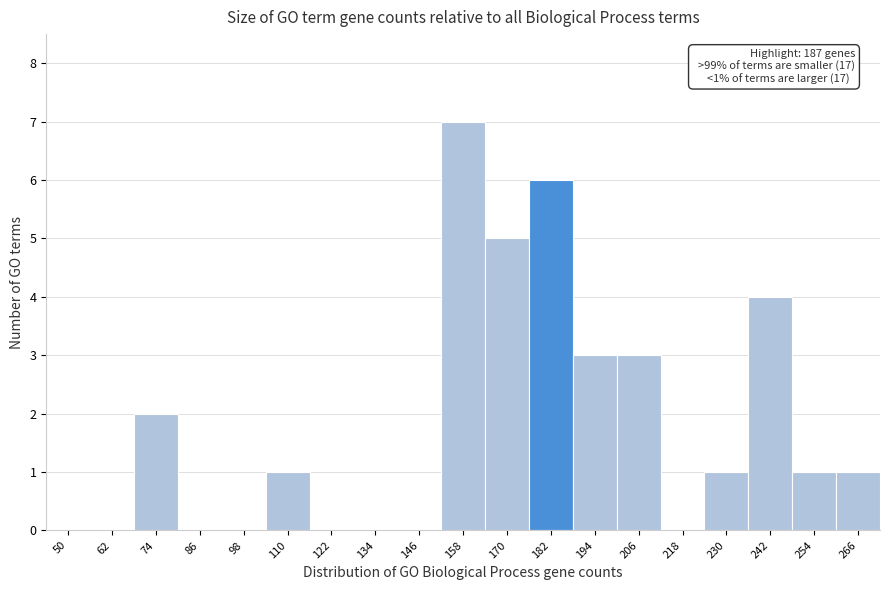

Reading left to right, what are all the values shown in this chart?

50=0	62=0	74=2	86=0	98=0	110=1	122=0	134=0	146=0	158=7	170=5	182=6	194=3	206=3	218=0	230=1	242=4	254=1	266=1